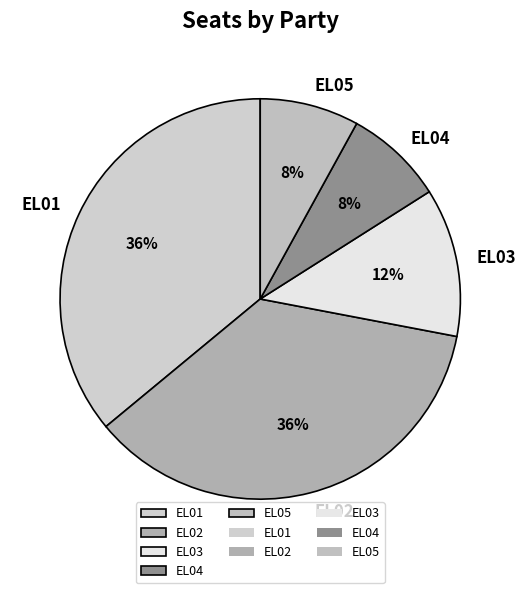

How many segments does this pie chart have?

5